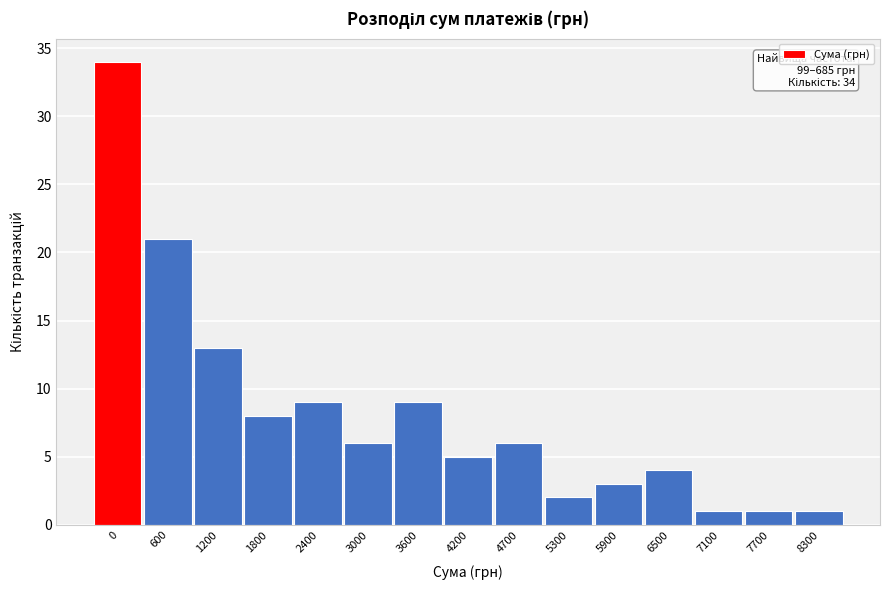

Reading right to left, what are all the values shown in this chart?

8300=1	7700=1	7100=1	6500=4	5900=3	5300=2	4700=6	4200=5	3600=9	3000=6	2400=9	1800=8	1200=13	600=21	0=34